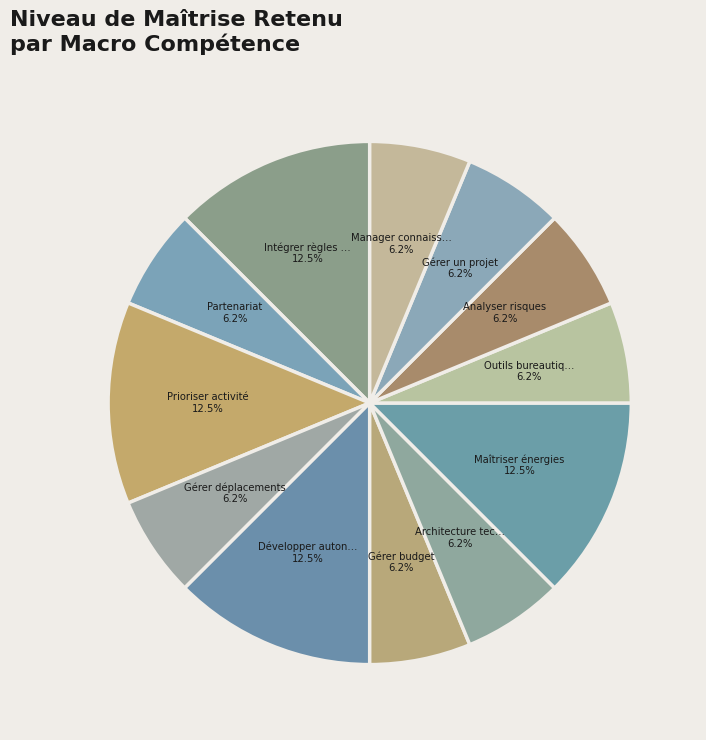

Which slice is the largest?

Intégrer les règles HSE